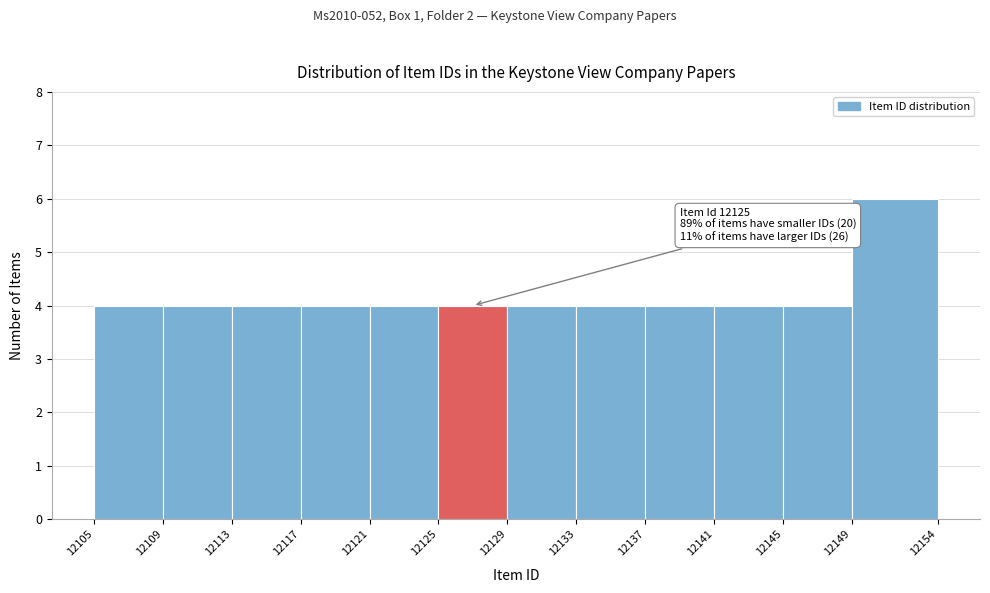

Which range on the x-axis has the tallest bar?

12149 to 12154